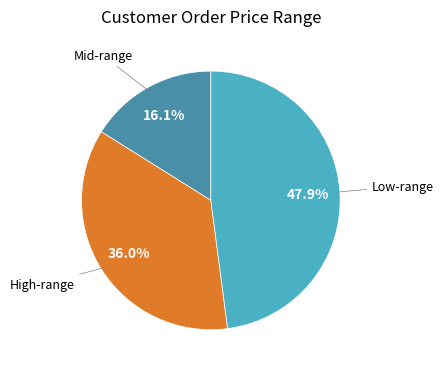

Does any single category account for the majority?

No